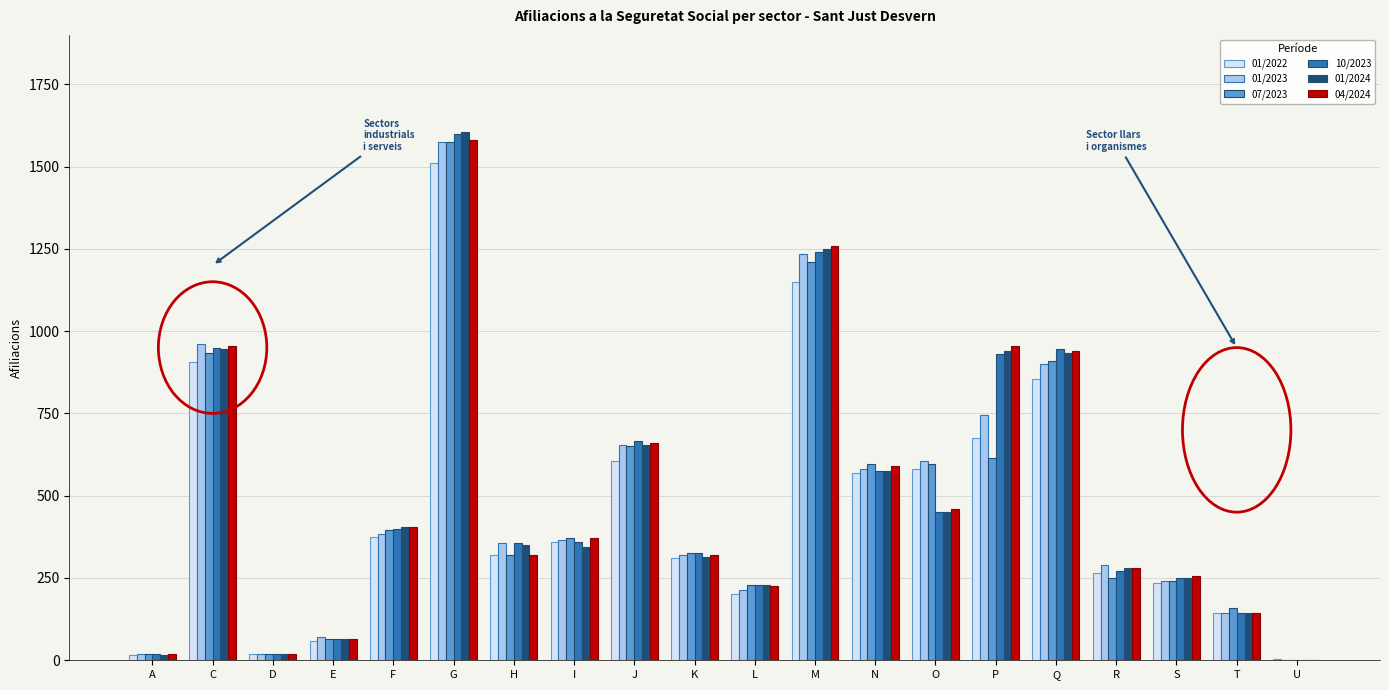

The value of 04/2024 at R is 280. True or false?

True